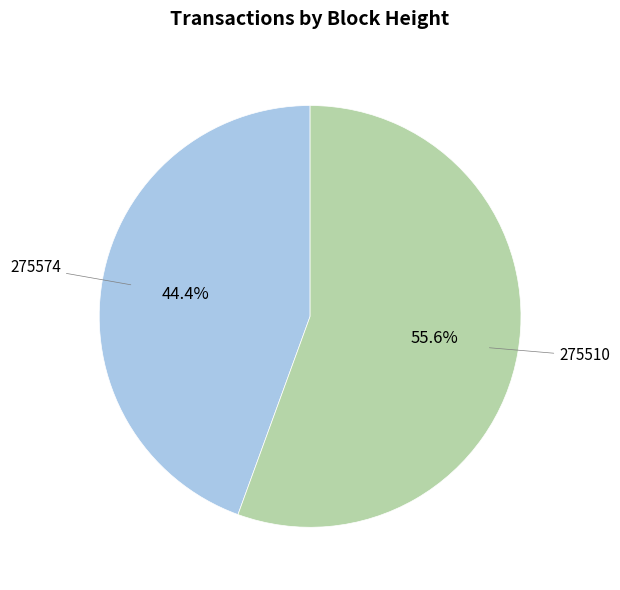

Count the number of slices in the pie.

2